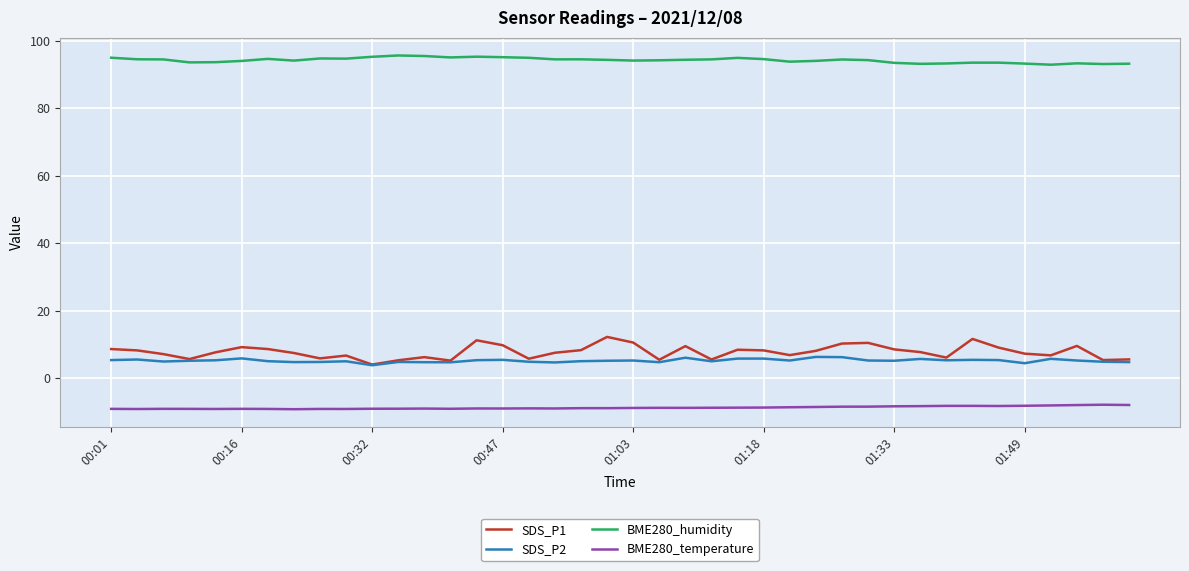

Count the number of data series in this chart.

4